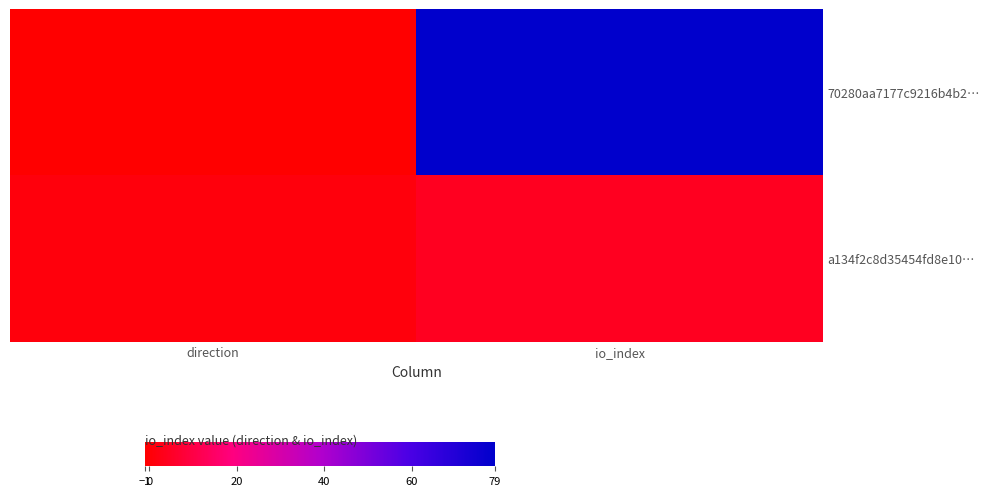

How many data points does each series have?

2